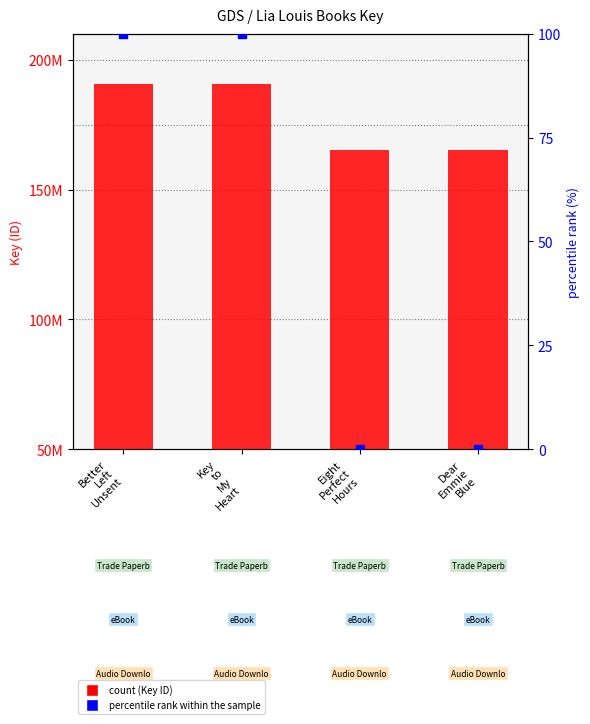

Which series has the largest total across all categories?

count (Key)